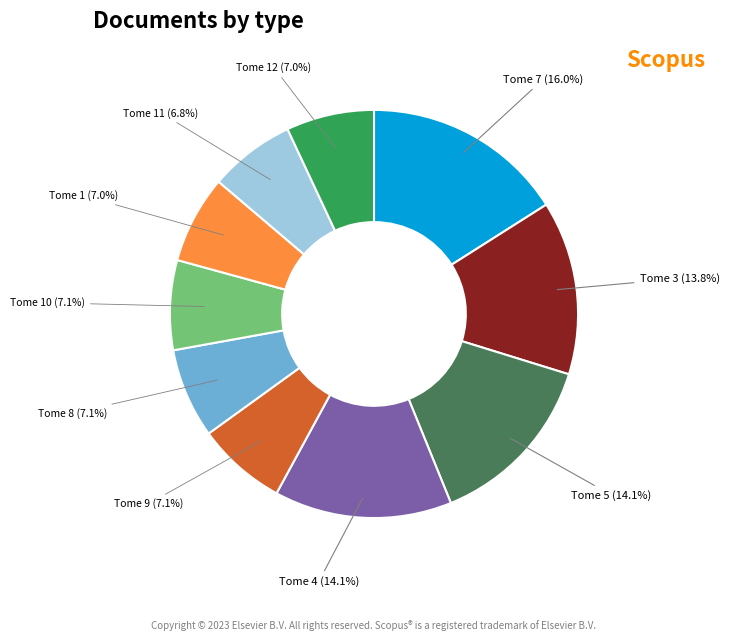

Is there a majority slice in this chart?

No